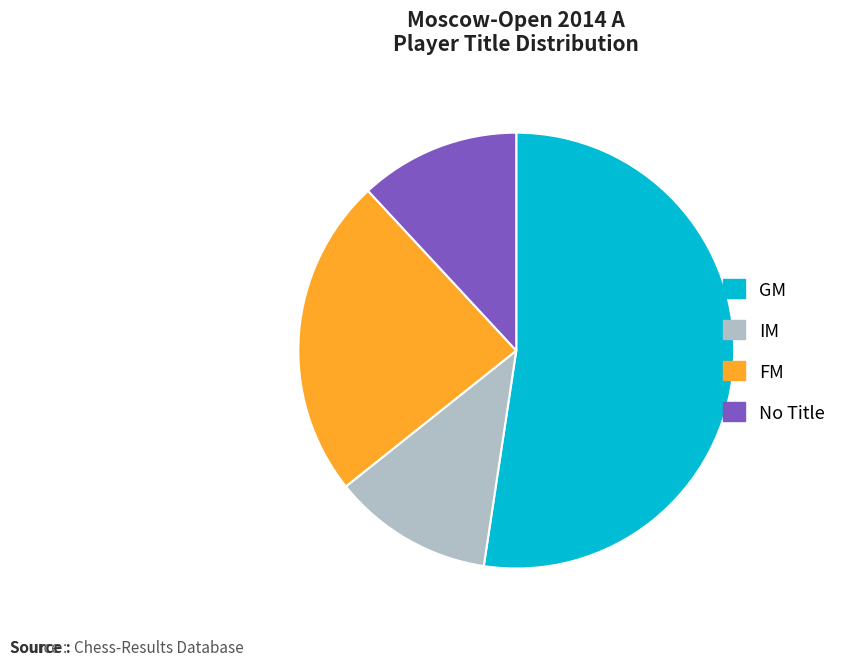

Which category has the biggest portion of the pie?

GM